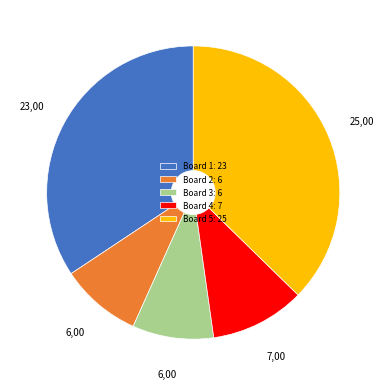

Is the sum of Board 4: 7 and Board 3: 6 greater than half?

No